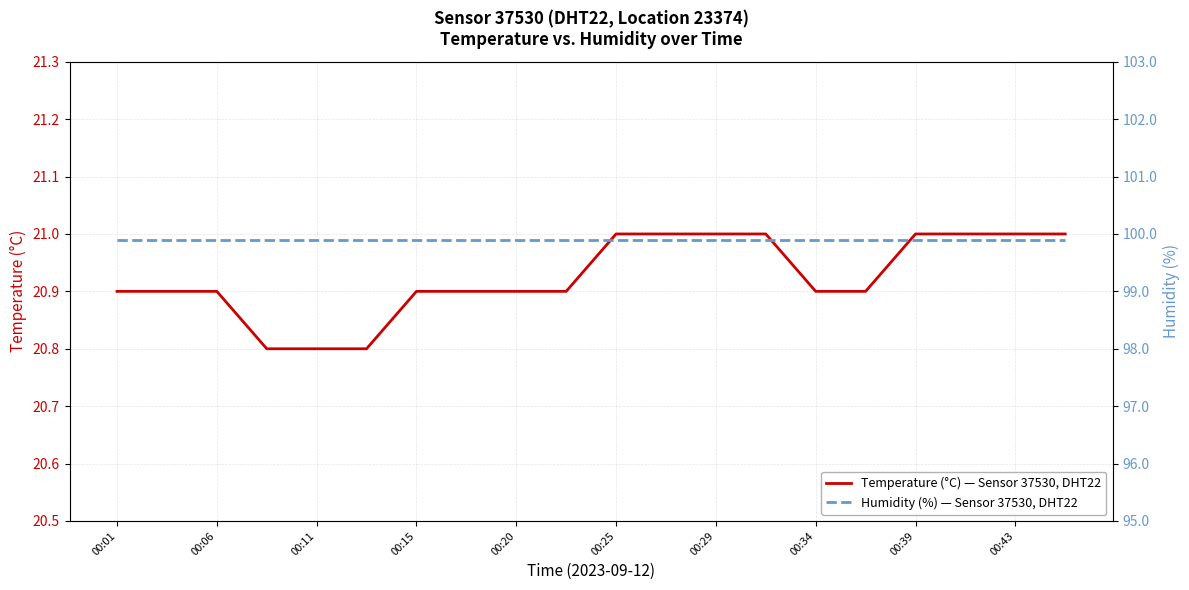

Is it true that Temperature (°C) — Sensor 37530, DHT22 equals 21.0 at 00:43?

True